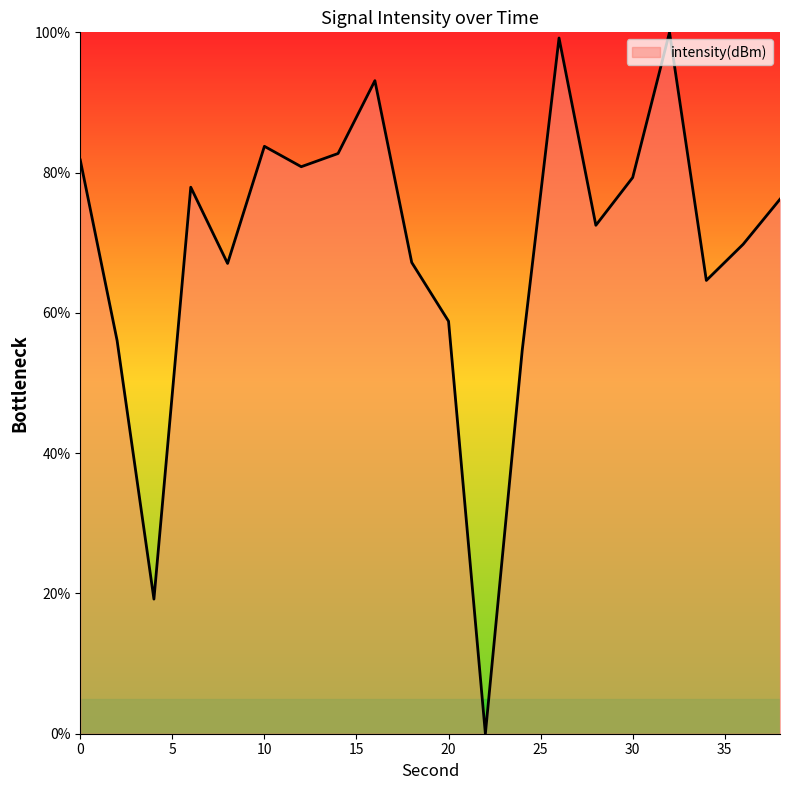

Rank the categories by value from lowest to highest.

22, 4, 24, 2, 20, 34, 8, 18, 36, 28, 38, 6, 30, 12, 0, 14, 10, 16, 26, 32